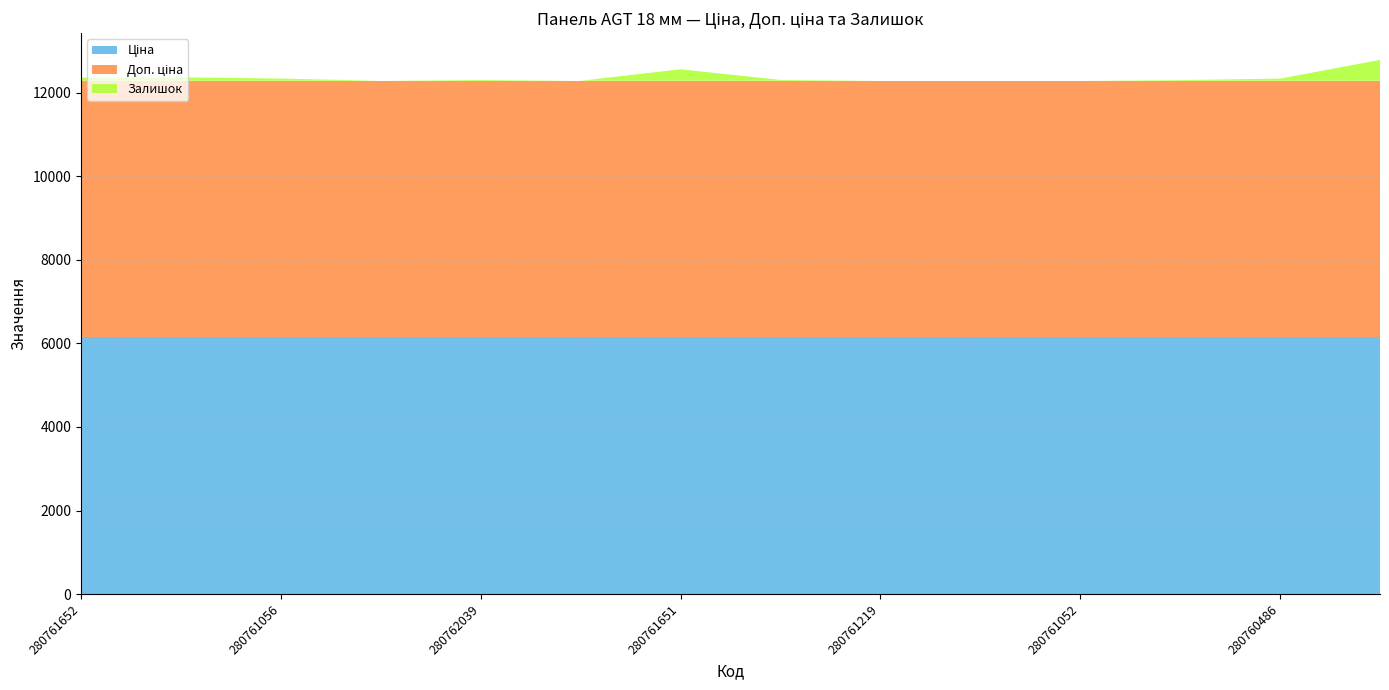

Reading right to left, what are all the values shown in this chart?

Ціна: 275990524=6143.2	280760486=6143.2	280760923=6143.2	280761052=6143.2	280761055=6143.2	280761219=6143.2	280761650=6143.2	280761651=6143.2	280761857=6143.2	280762039=6143.2	280761054=6143.2	280761056=6143.2	280761644=6143.2	280761652=6143.2
Доп. ціна: 275990524=6143.2	280760486=6143.2	280760923=6143.2	280761052=6143.2	280761055=6143.2	280761219=6143.2	280761650=6143.2	280761651=6143.2	280761857=6143.2	280762039=6143.2	280761054=6143.2	280761056=6143.2	280761644=6143.2	280761652=6143.2
Залишок: 275990524=501.0	280760486=52.0	280760923=17.0	280761052=0.0	280761055=0.0	280761219=0.0	280761650=21.0	280761651=276.0	280761857=0.0	280762039=20.0	280761054=0.0	280761056=53.0	280761644=82.0	280761652=77.0